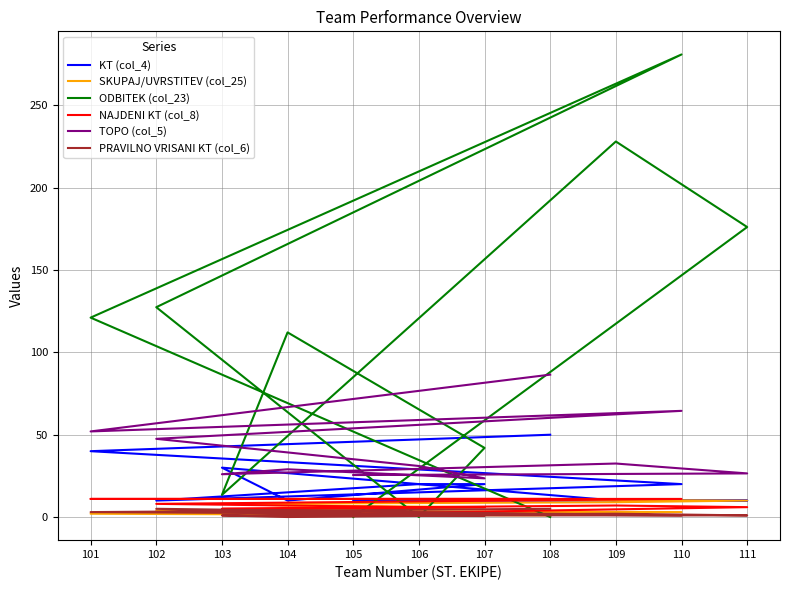

At which category is the sum across all series the highest?

110